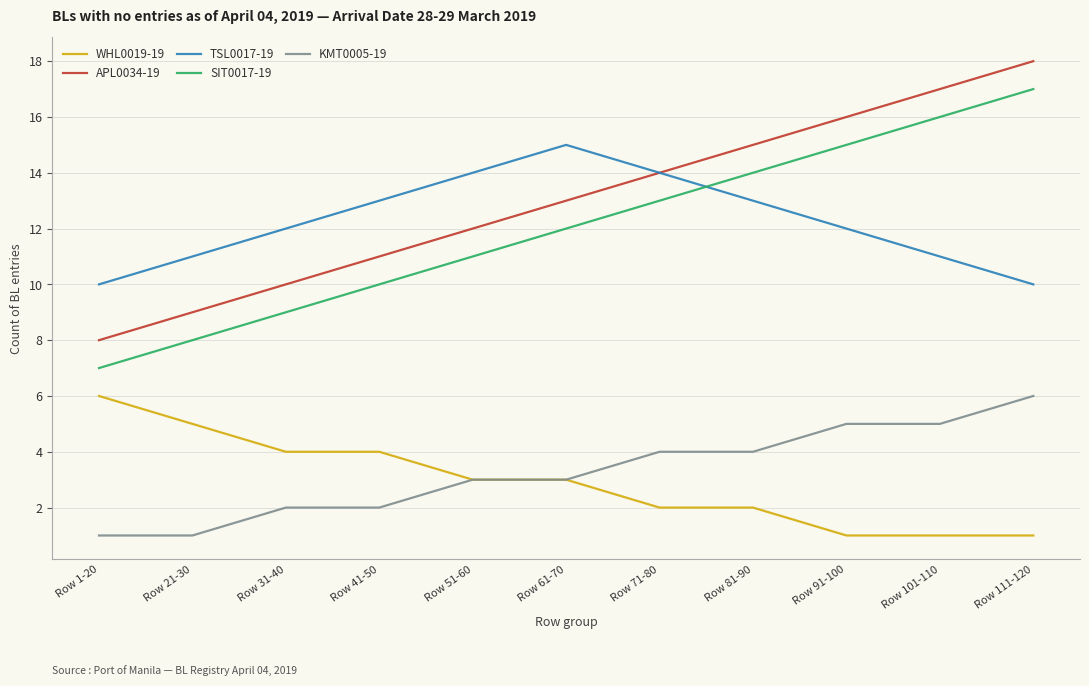

What are all the series names shown in the legend?

WHL0019-19, APL0034-19, TSL0017-19, SIT0017-19, KMT0005-19